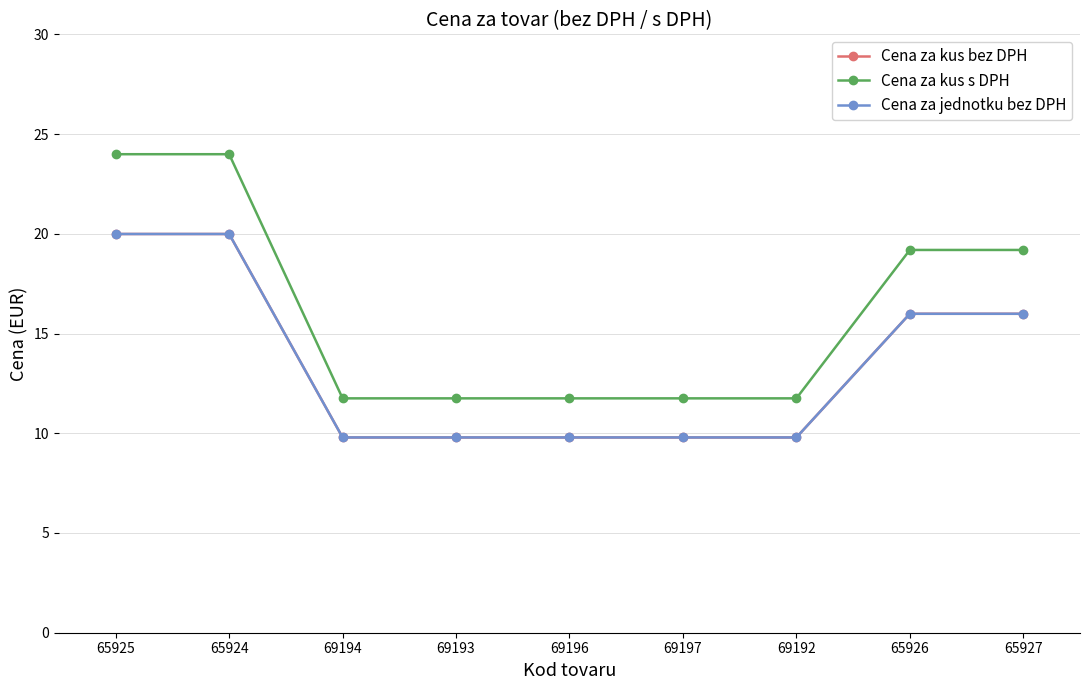

Does the chart have visible grid lines?

Yes